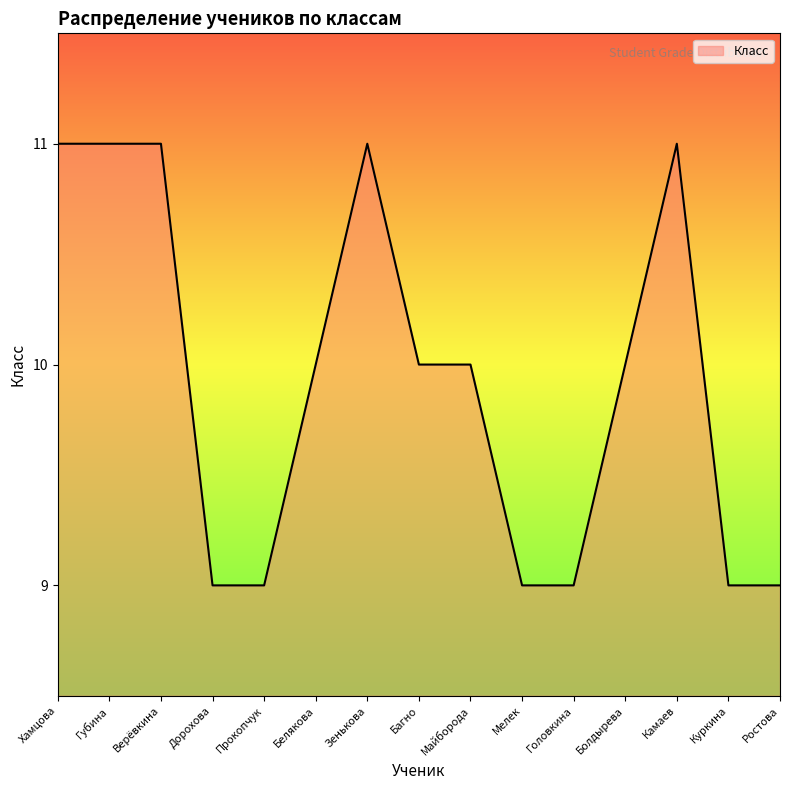

How many categories are shown in the chart?

15